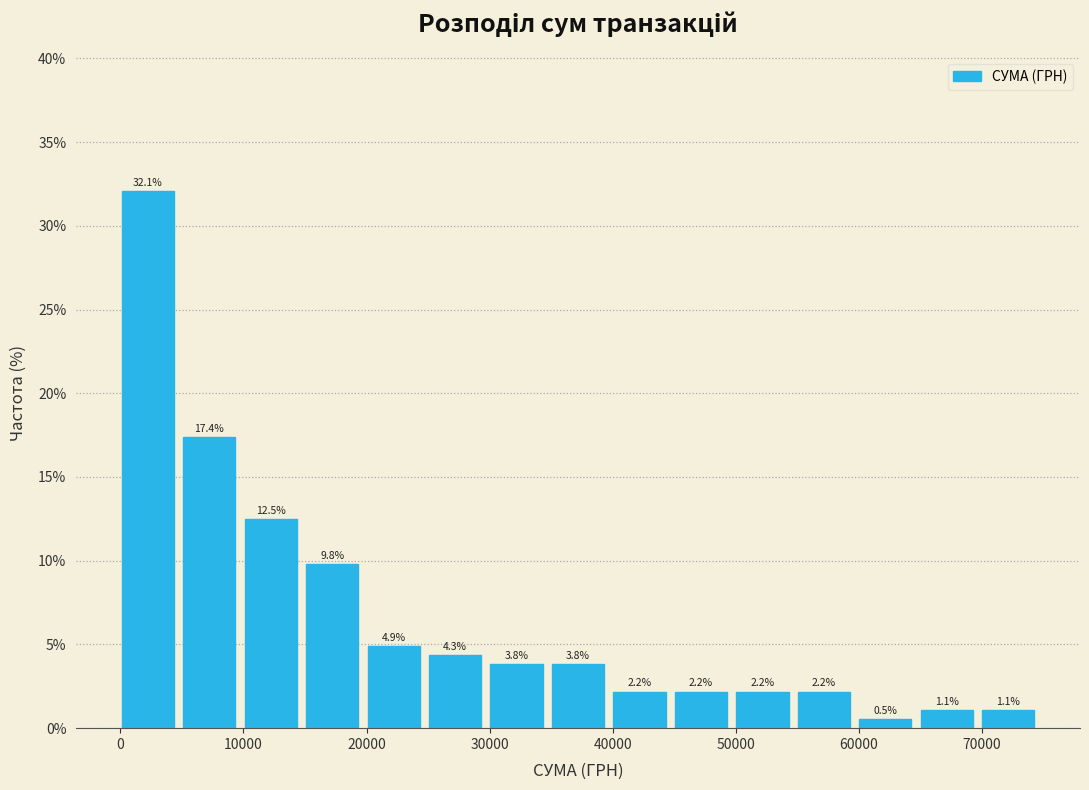

What is the height of the bar covering 5000 to 10000 on the x-axis? The bar edges are not printed on the chart, so give them approximately, as read against the axis.

17.4